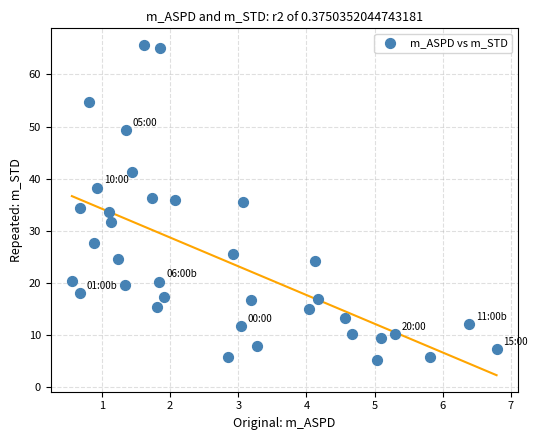

What is the range of X values (max minus min)?

6.2